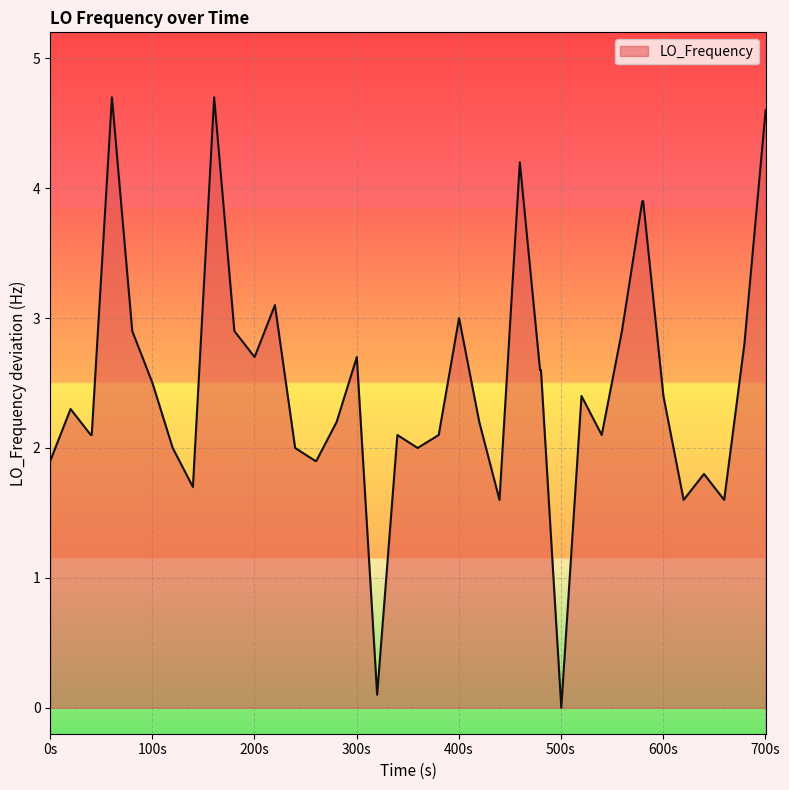

What is the maximum value shown in the chart?

4.7